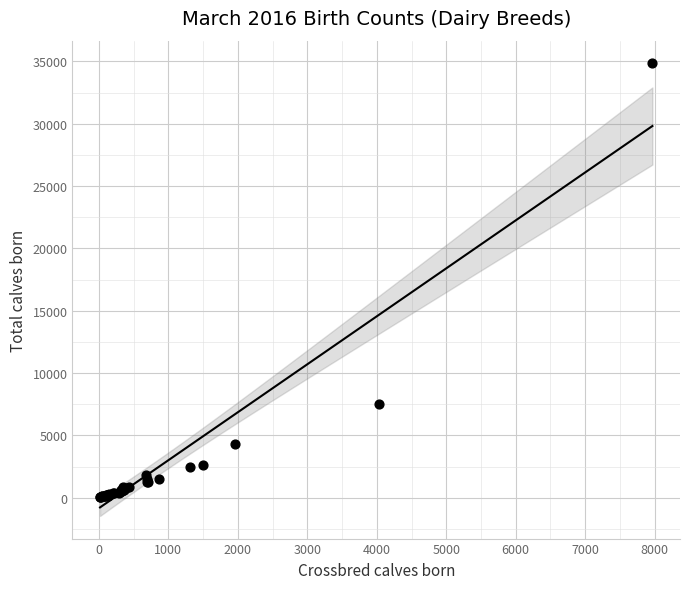

What Y value in the scatter plot is closest to 17443?

7530